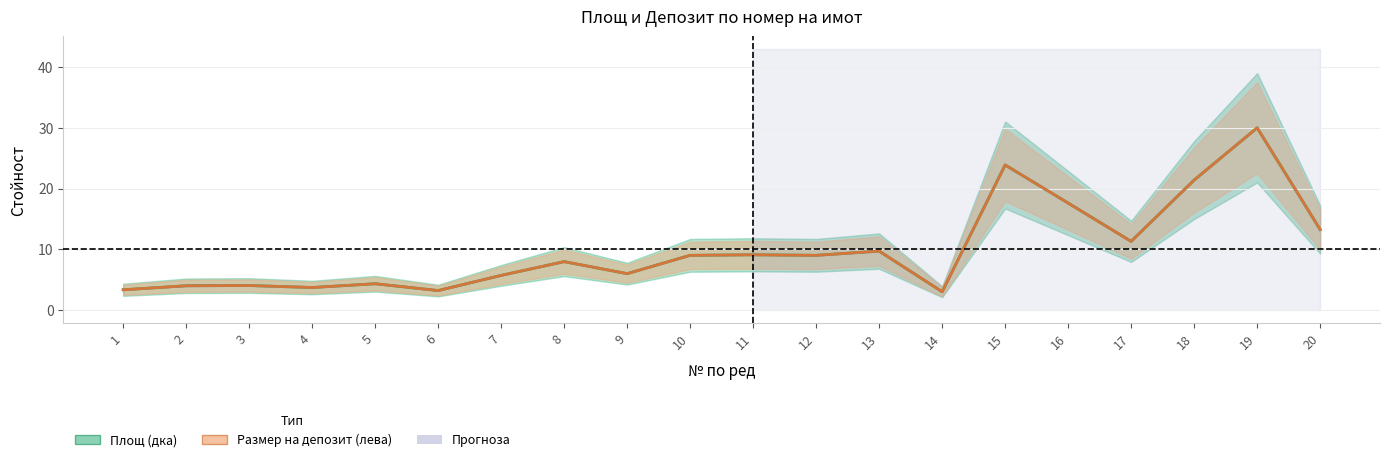

Which series has the largest range (max minus min)?

Площ (дка)